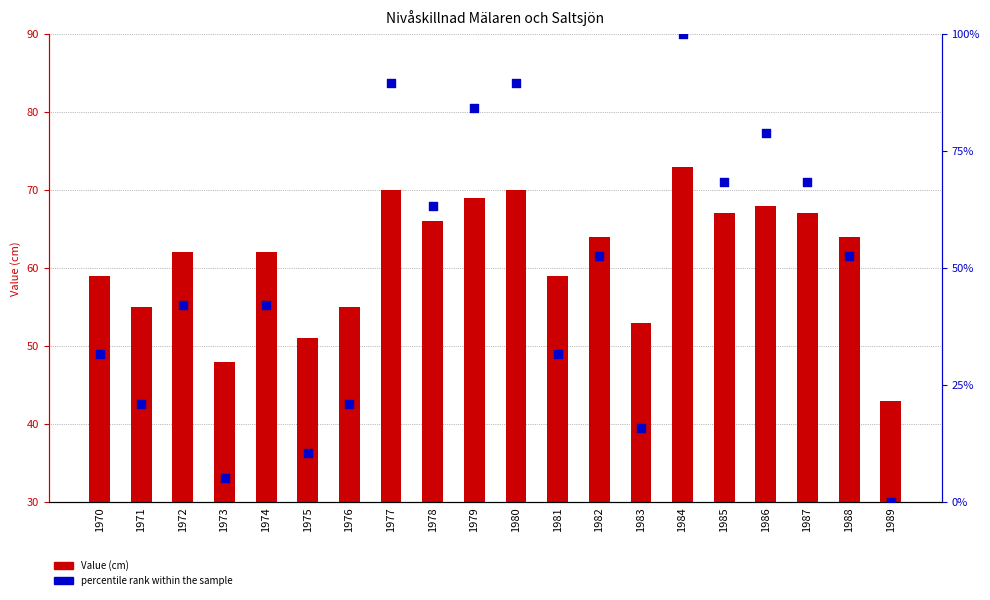

Which series has the largest total across all categories?

Value (cm)